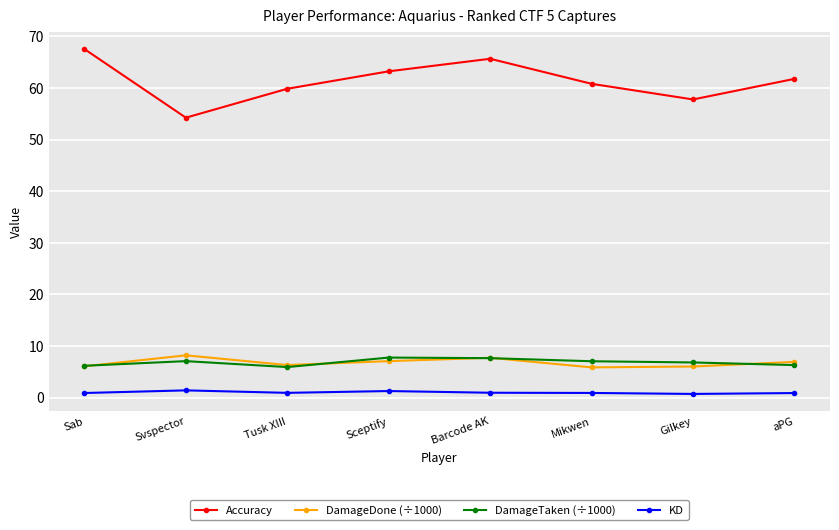

True or false: Accuracy has more than 1 interior local peaks.

False